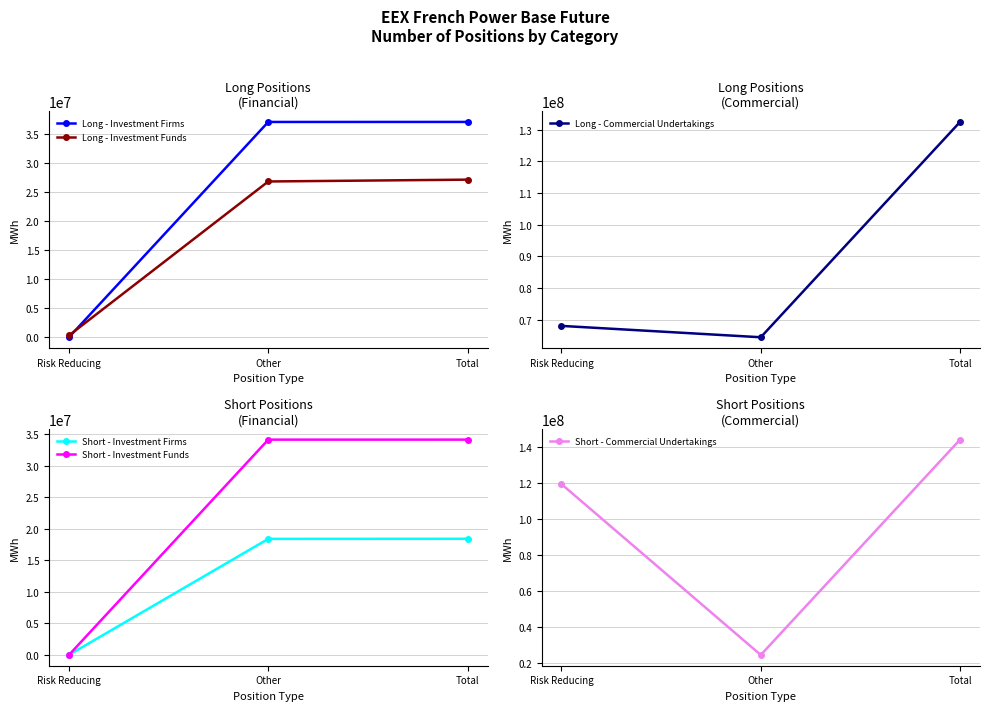

What is the label of the 1st point from the right?

Total